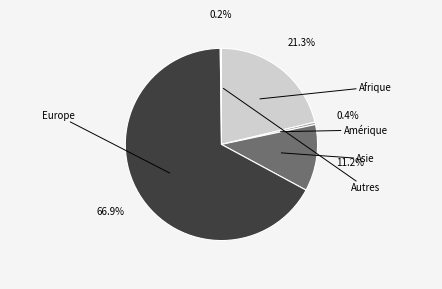

Combined, what portion of the pie is Asie and Amérique?

11.6%